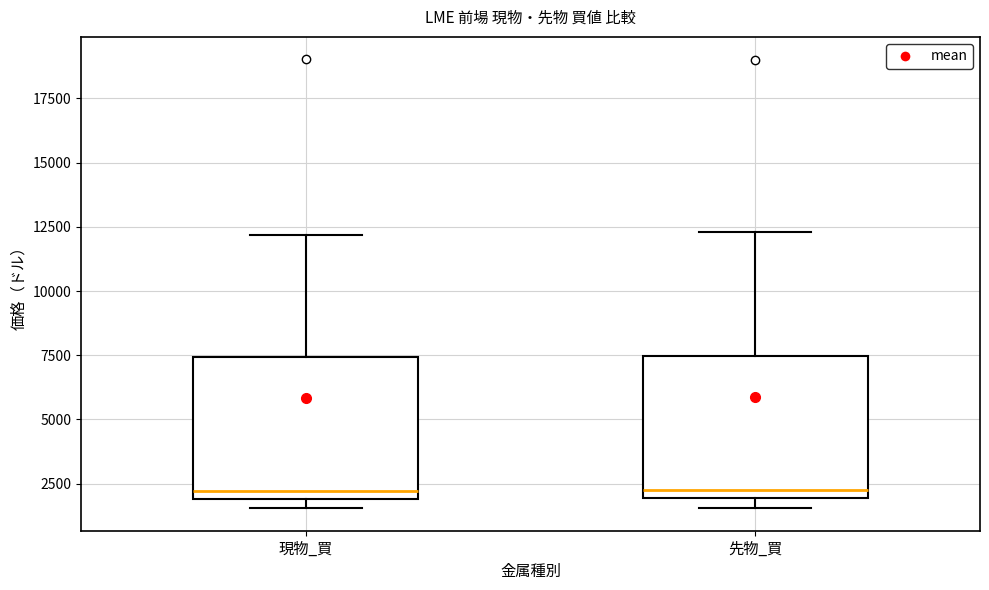

Reading left to right, transcribe this box plot: for each box, give where its median line is, the range the box spans, and where its two whiskers end, as read against the y-axis. The values are not printed on the chart, so give them approximately, as read against the axis.

現物_買: median 2000 (just above the box's lower edge), box 2000 to 7500, whiskers 1500 to 12000
先物_買: median 2000 (just above the box's lower edge), box 2000 to 7500, whiskers 1500 to 12500